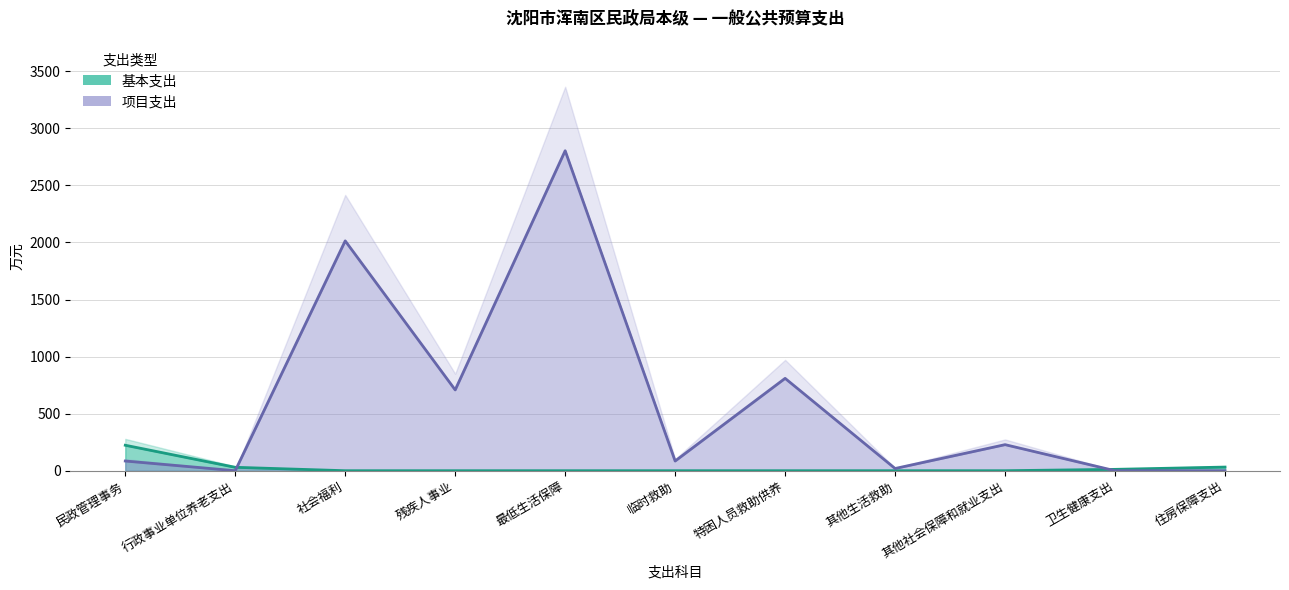

The 项目支出 series shows 0.0 at 住房保障支出. True or false?

True